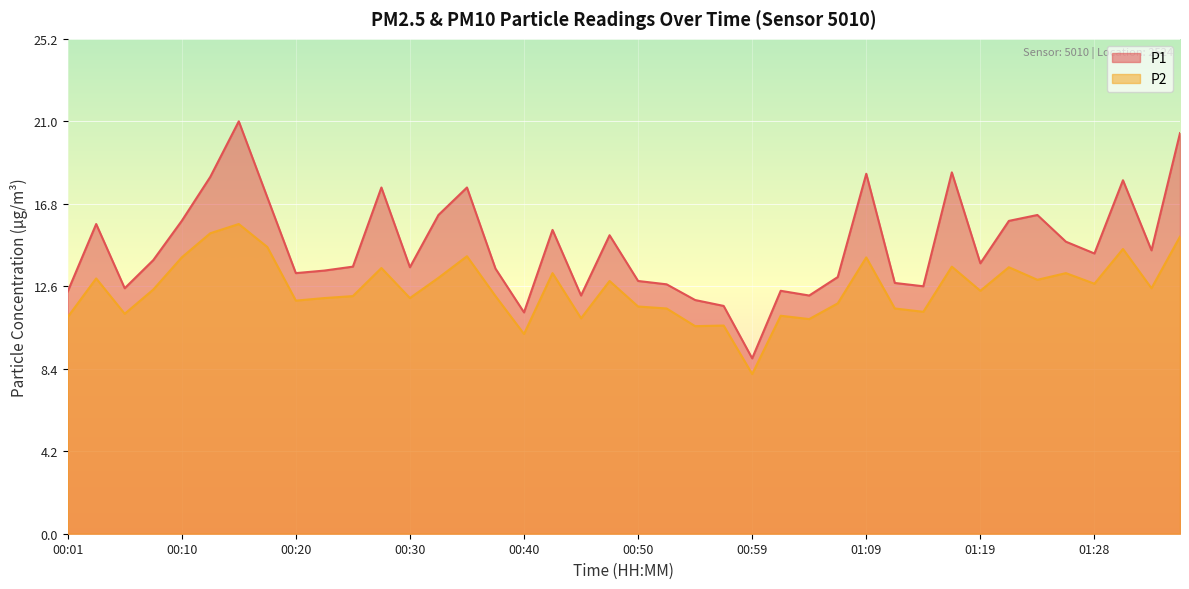

What is the difference between the highest and lowest values at 00:42?

2.2